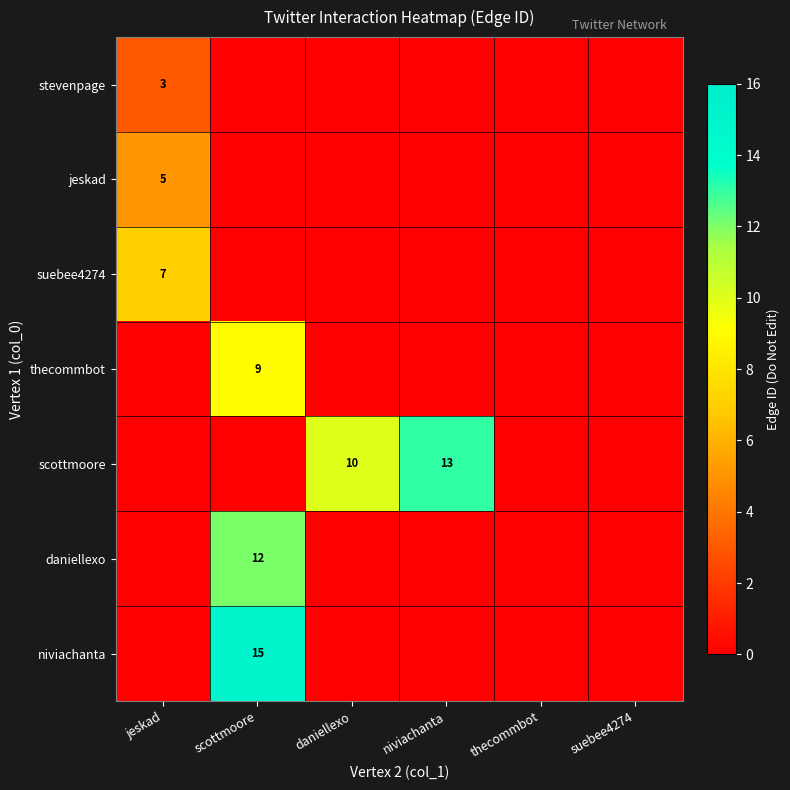

True or false: thecommbot has a value of 9 at scottmoore.

True